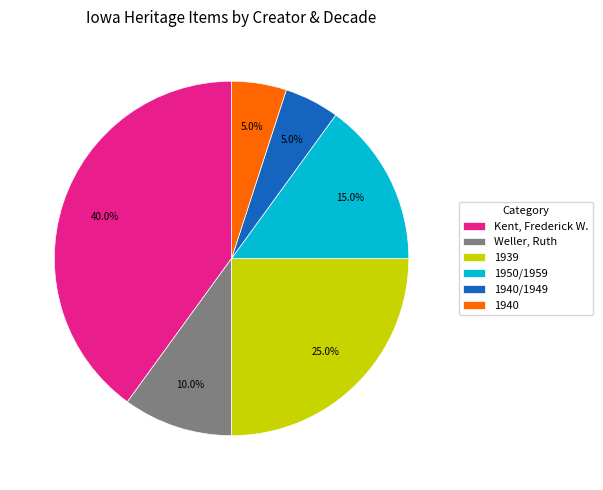

Approximately how many times larger is the value at 1950/1959 compared to 1939?

0.6